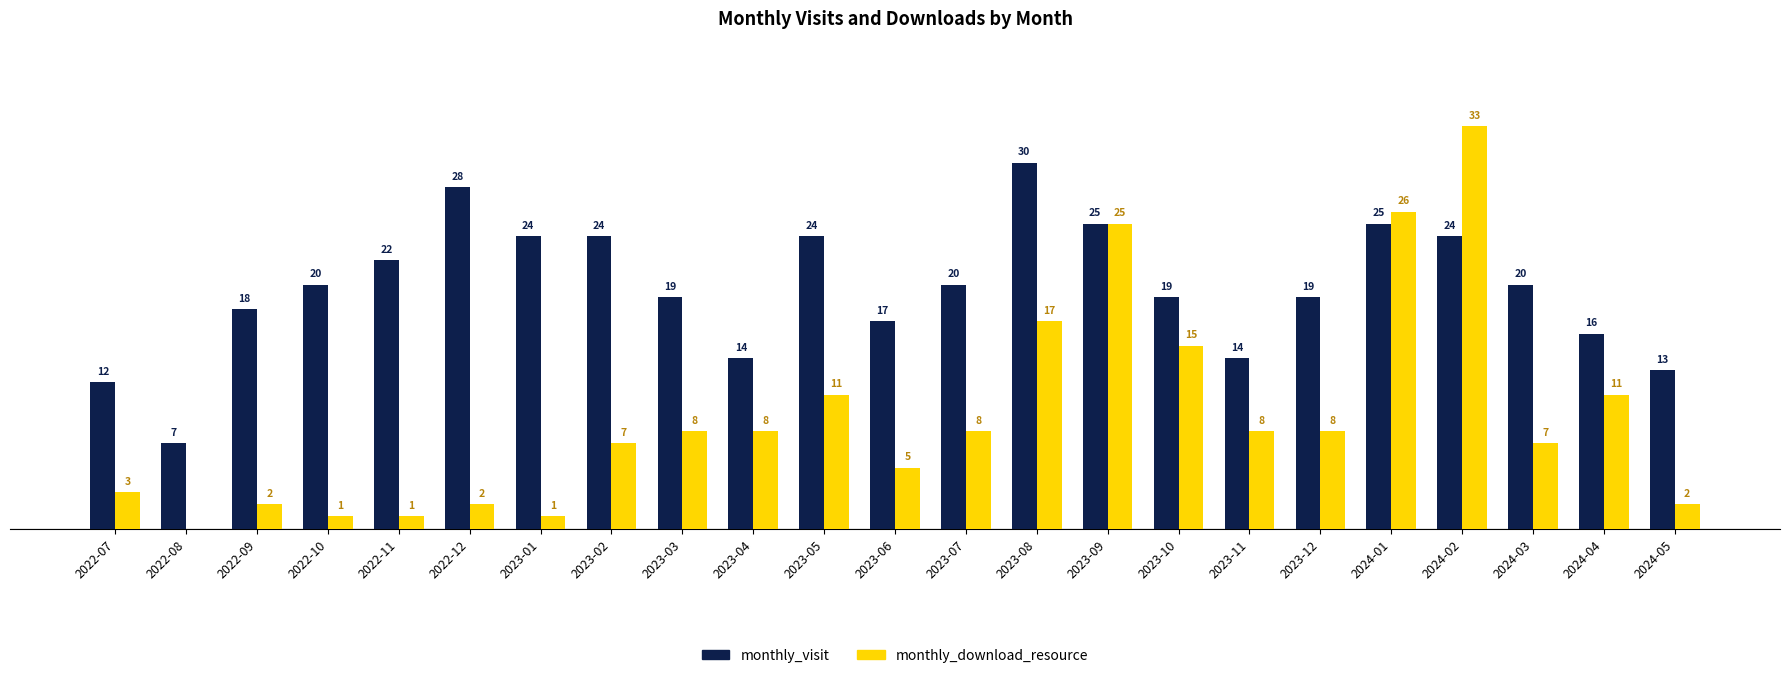

Are the bars horizontal?

No